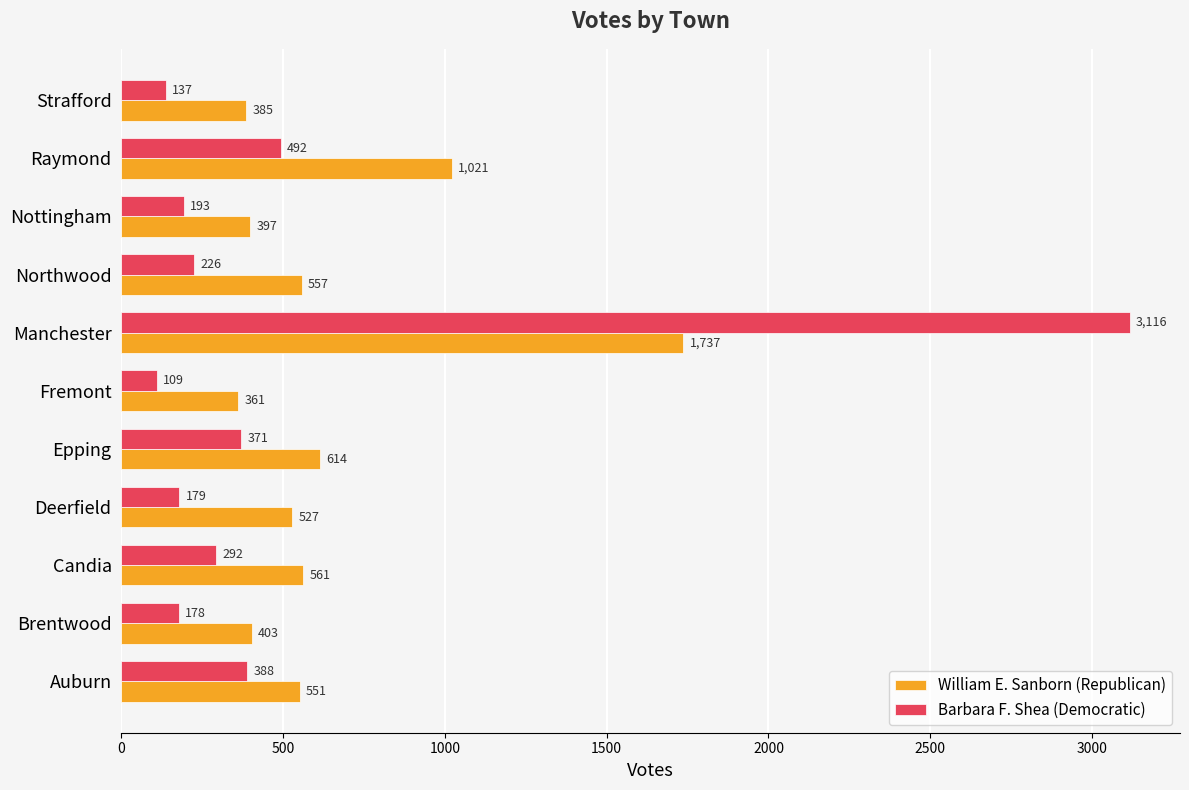

What is the total value across all series at Strafford?

522